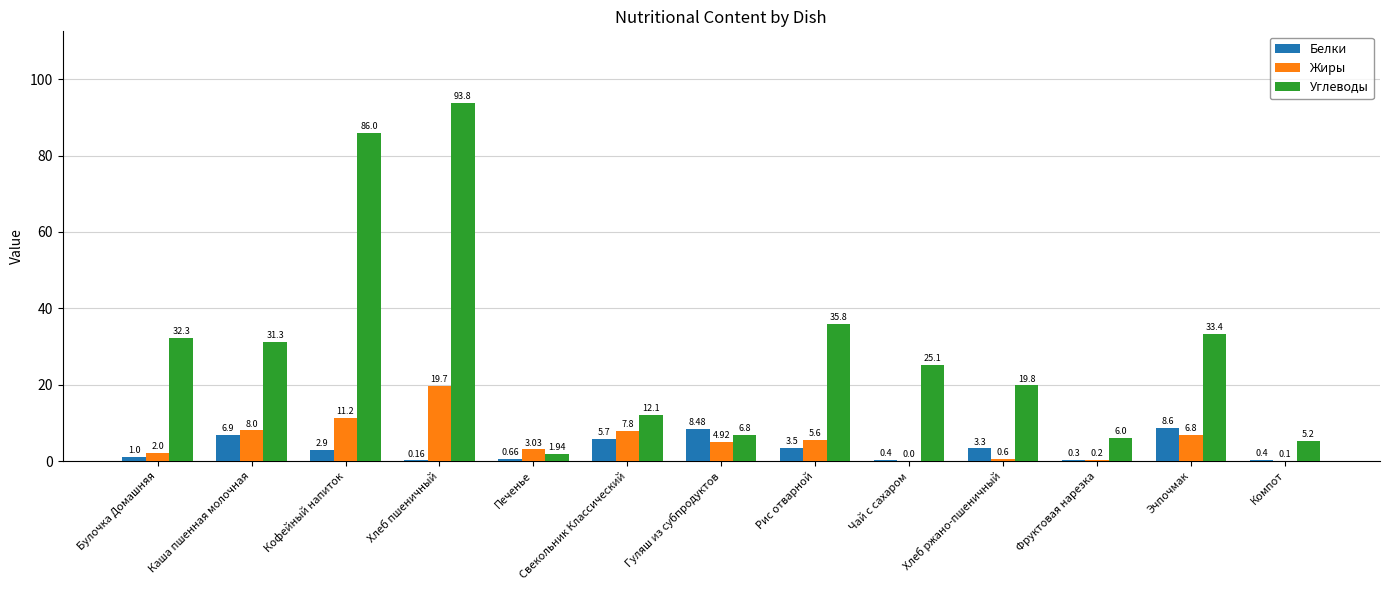

Which series changed the most between Хлеб пшеничный and Рис отварной?

Углеводы